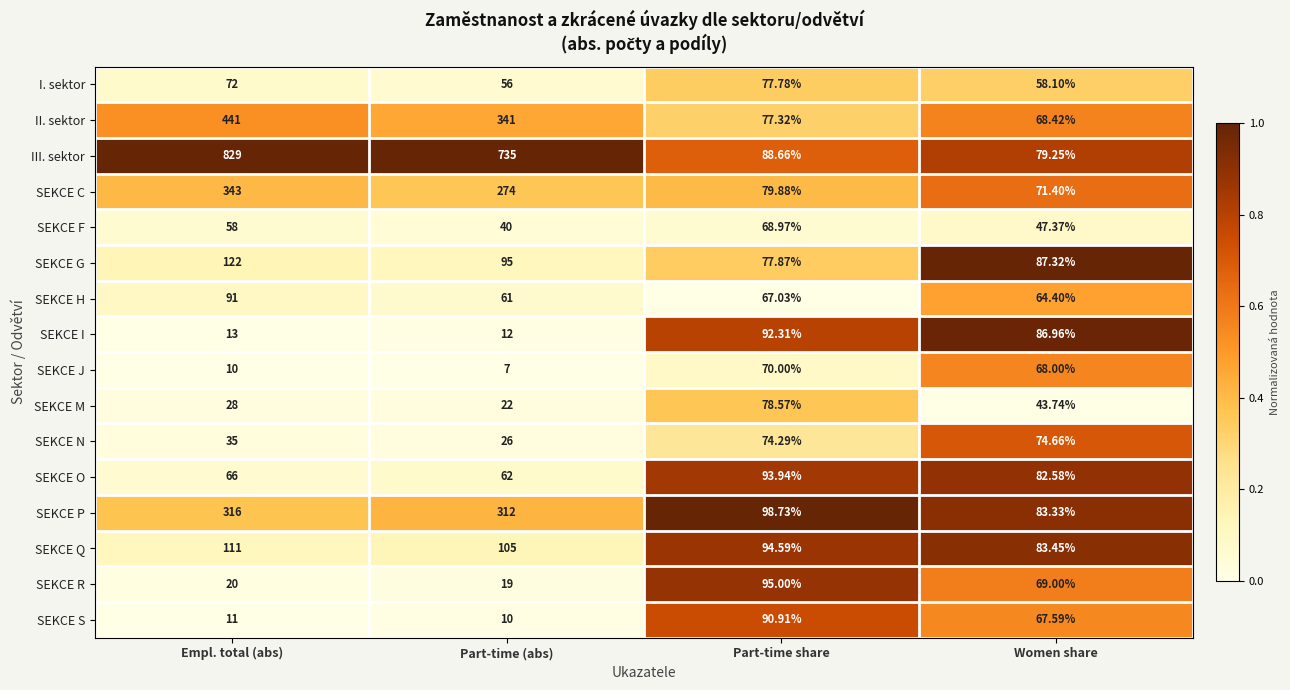

At which category is the sum across all series the highest?

Empl. total (abs)